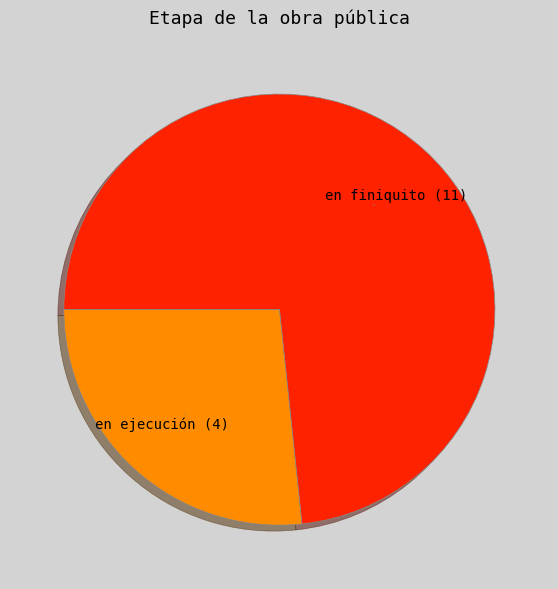

What is the largest slice in the pie chart?

en finiquito